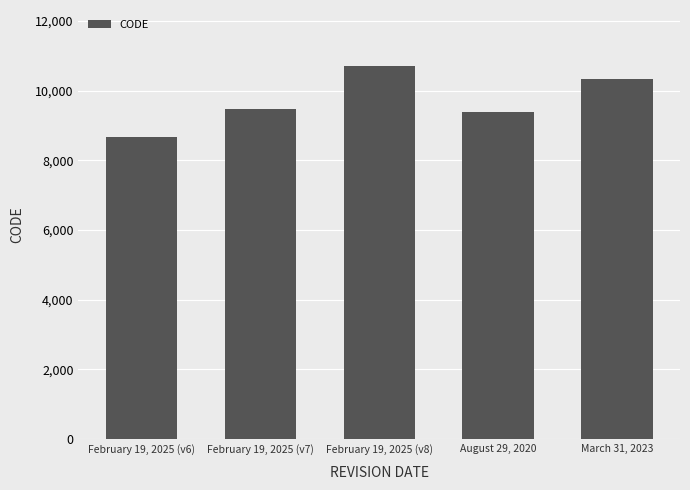

Rank the categories by value from highest to lowest.

February 19, 2025 (v8), March 31, 2023, February 19, 2025 (v7), August 29, 2020, February 19, 2025 (v6)